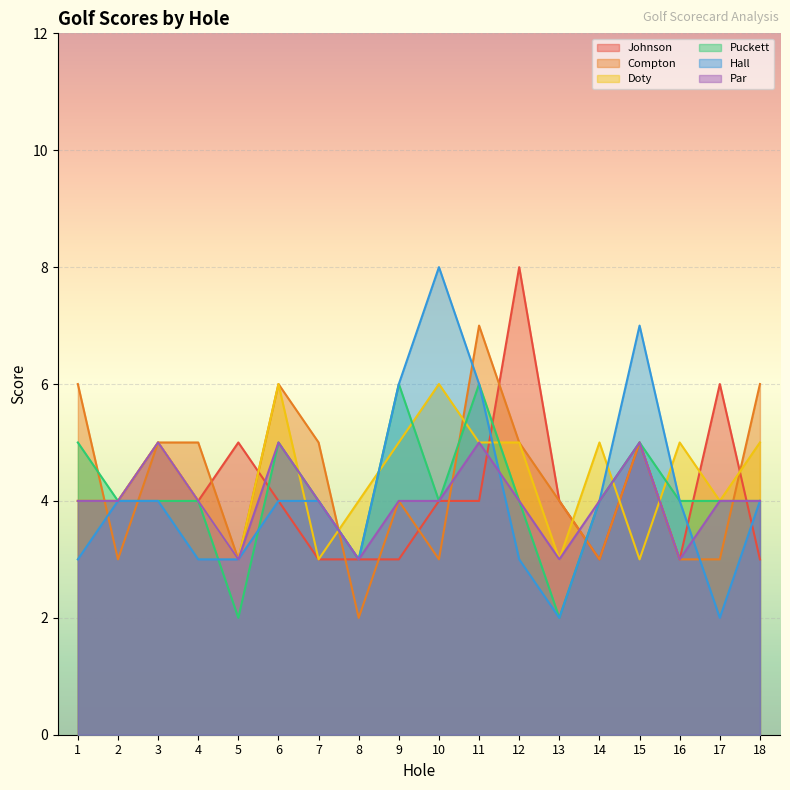

Which series ends up on top after the final intersection of Hall and Johnson?

Hall